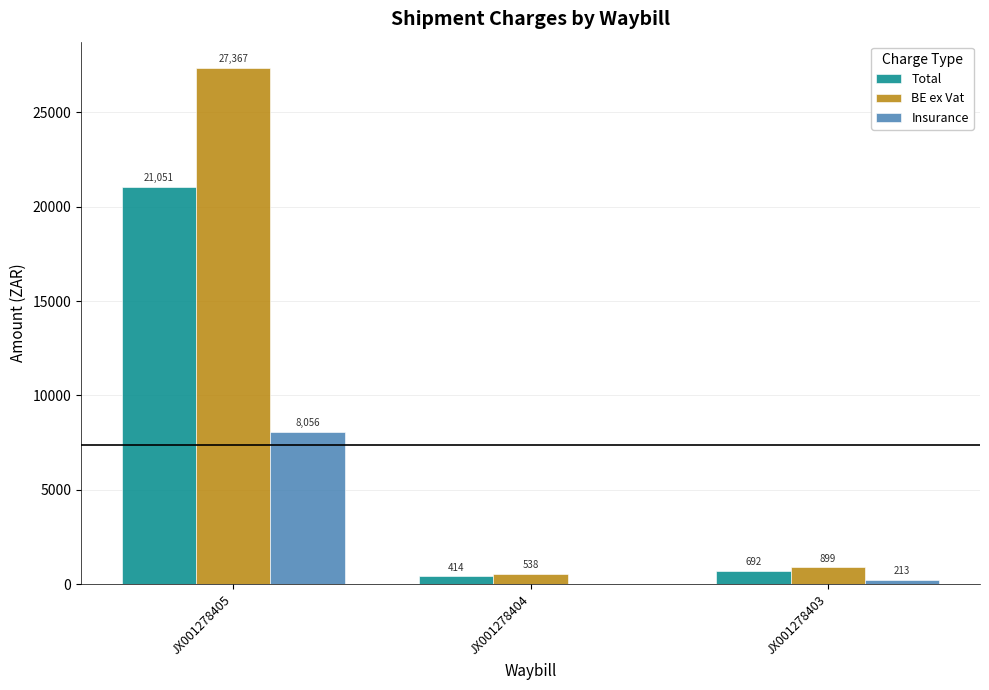

What is the maximum value shown in the chart?

27366.6